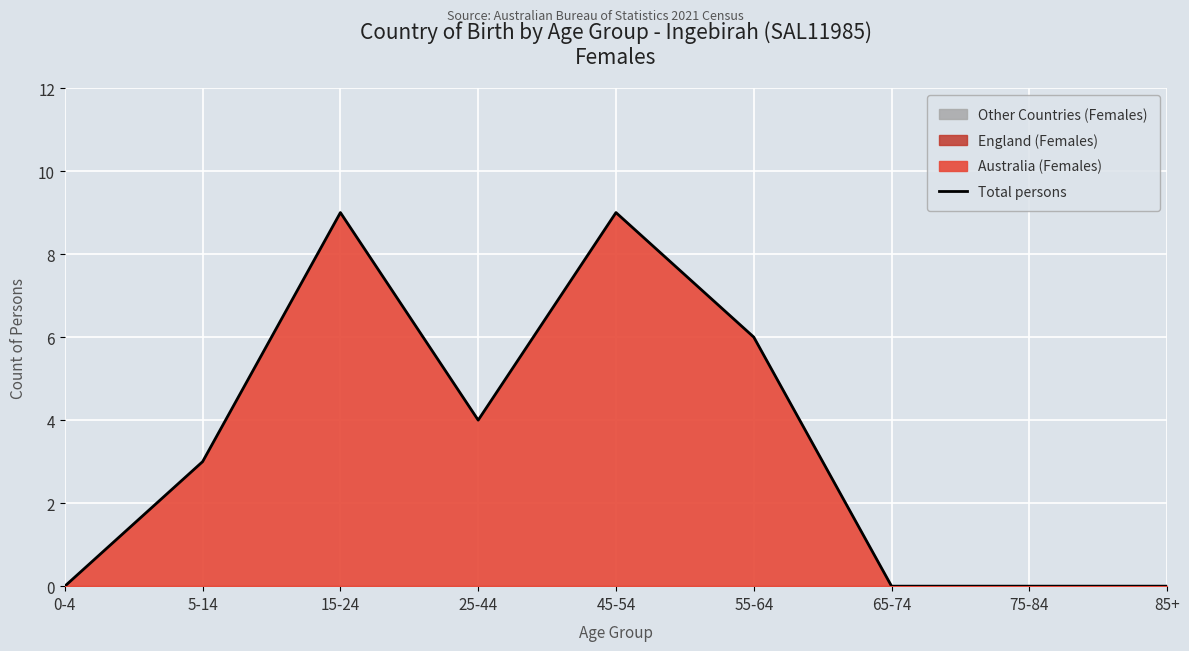

What is the change in value from 5-14 to 85+?

-3